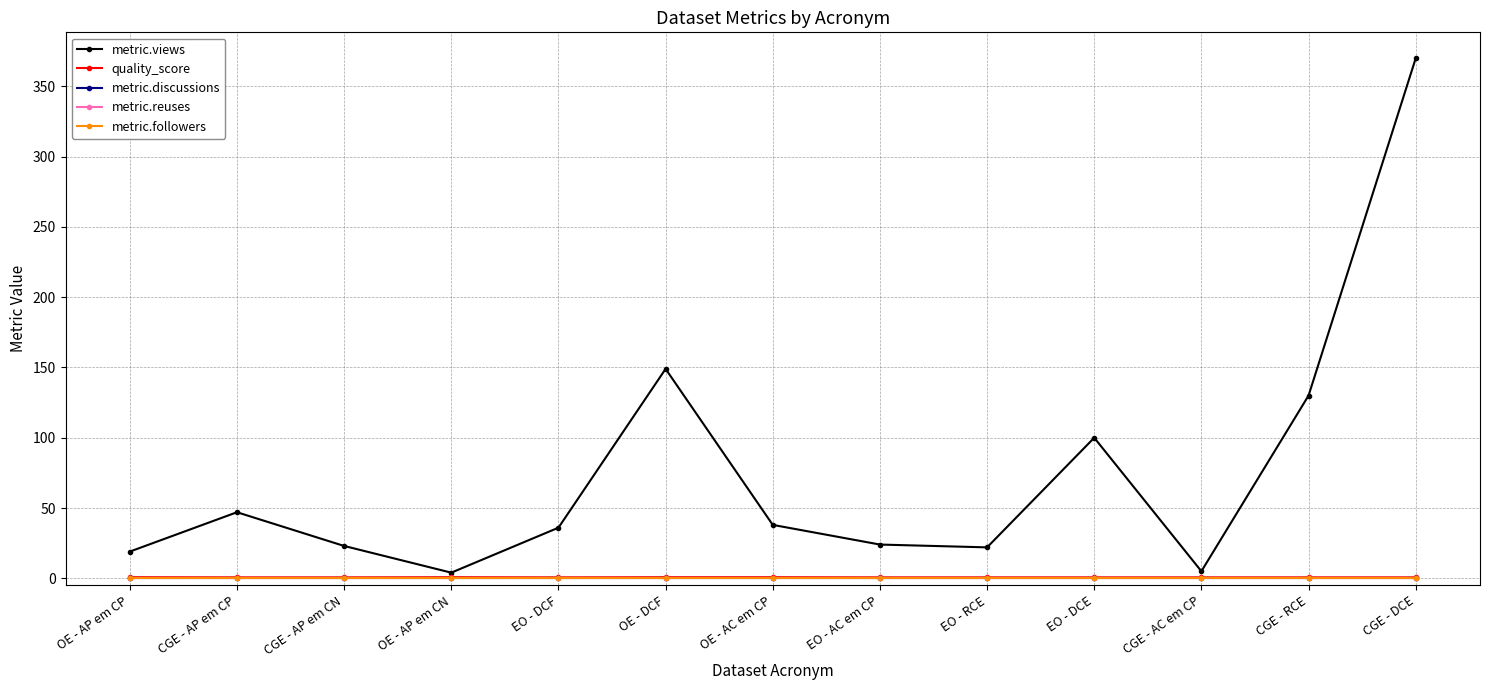

What is the greatest value displayed?

370.0